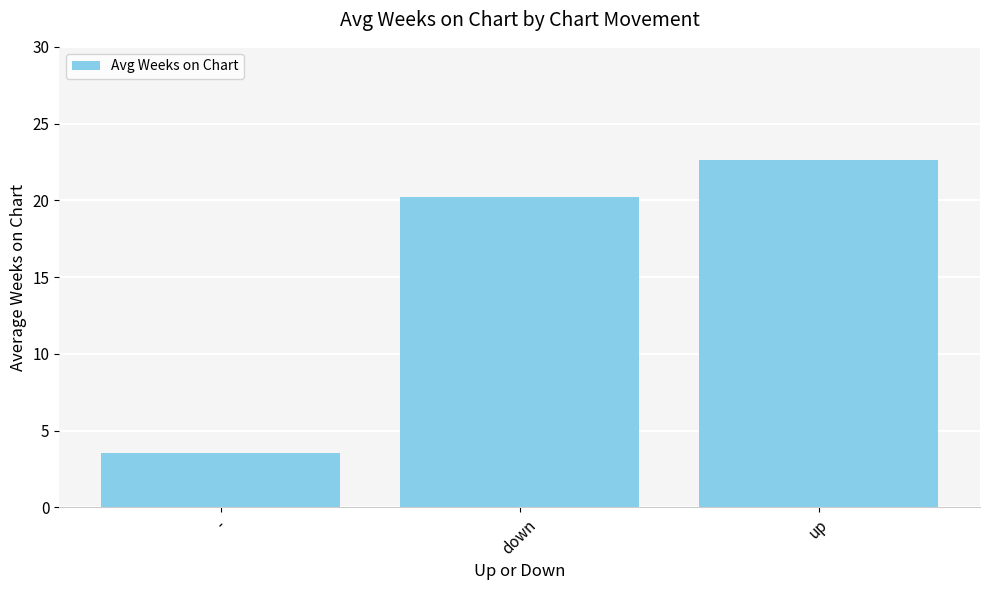

How many data points are less than 20?

1